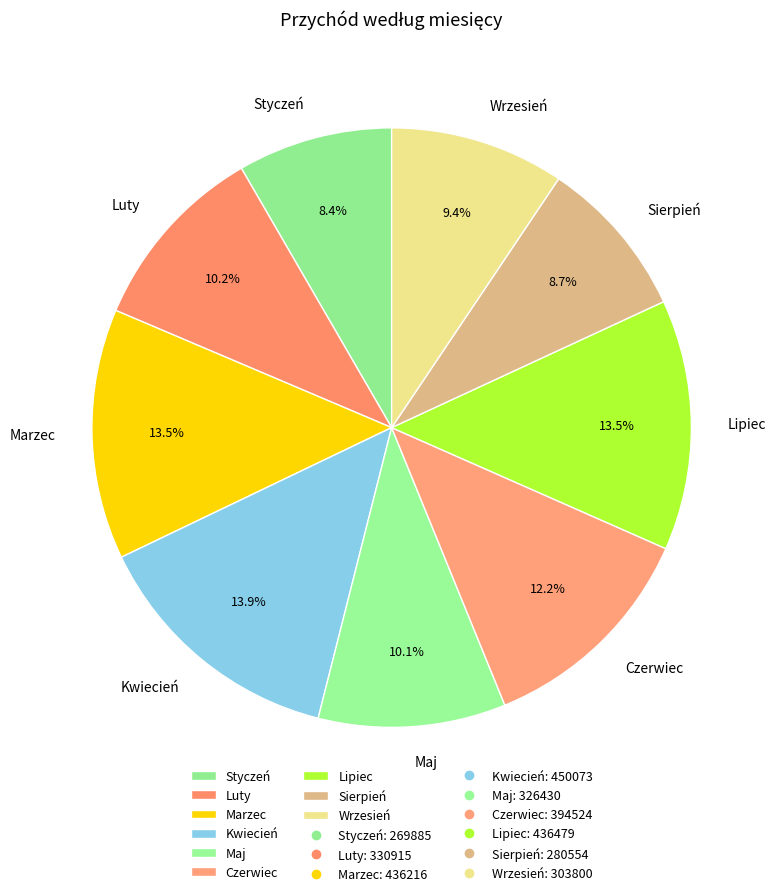

What percentage is NOT represented by Kwiecień?

86.1%